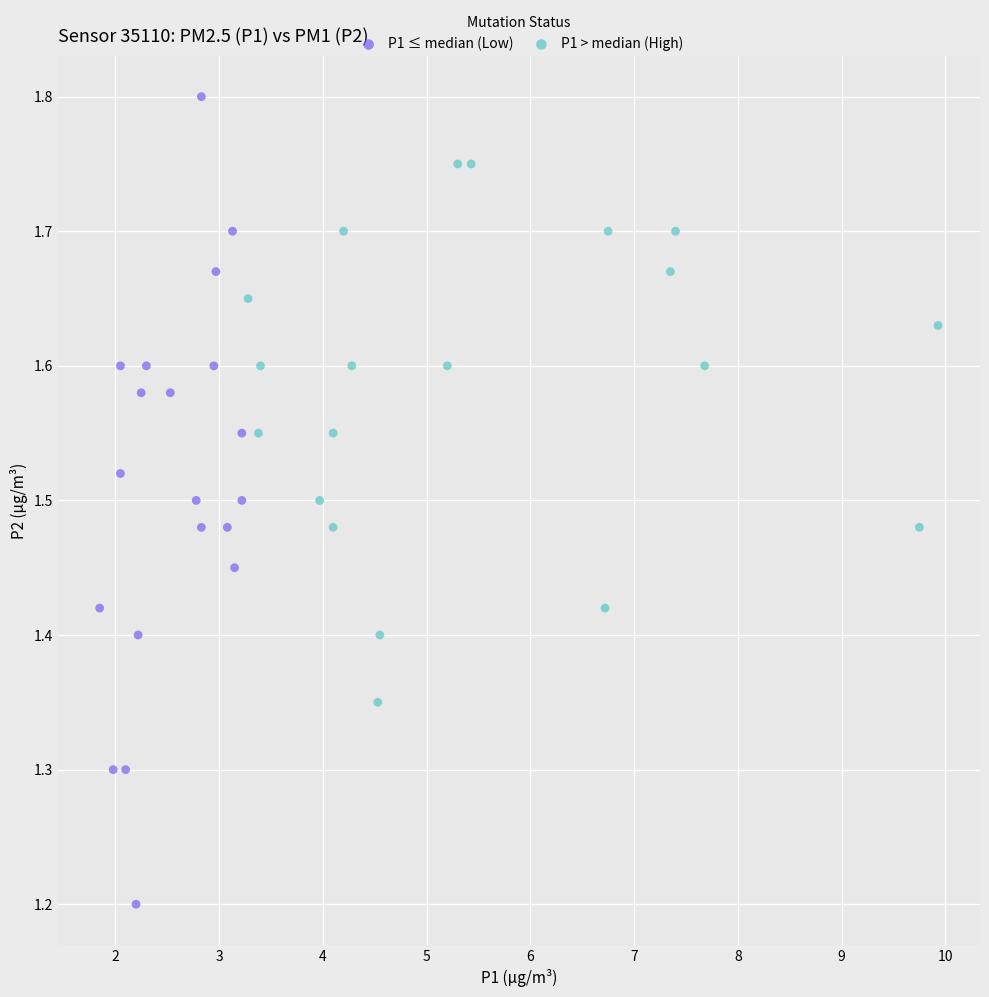

Which series reaches the minimum Y coordinate?

P1 ≤ median (Low)